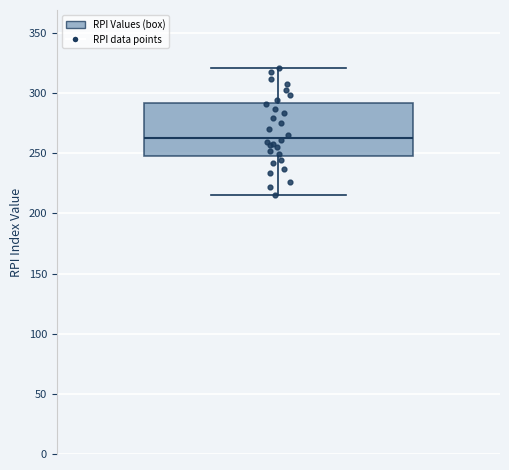

Transcribe this box plot: give where the median line is, the range the box spans, and where the two whiskers end, as read against the y-axis. The values are not printed on the chart, so give them approximately, as read against the axis.

median 265, box 250 to 290, whiskers 215 to 320